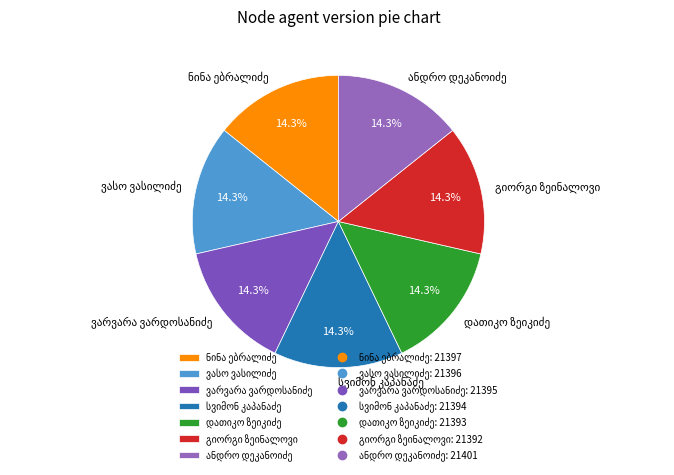

How many segments does this pie chart have?

7